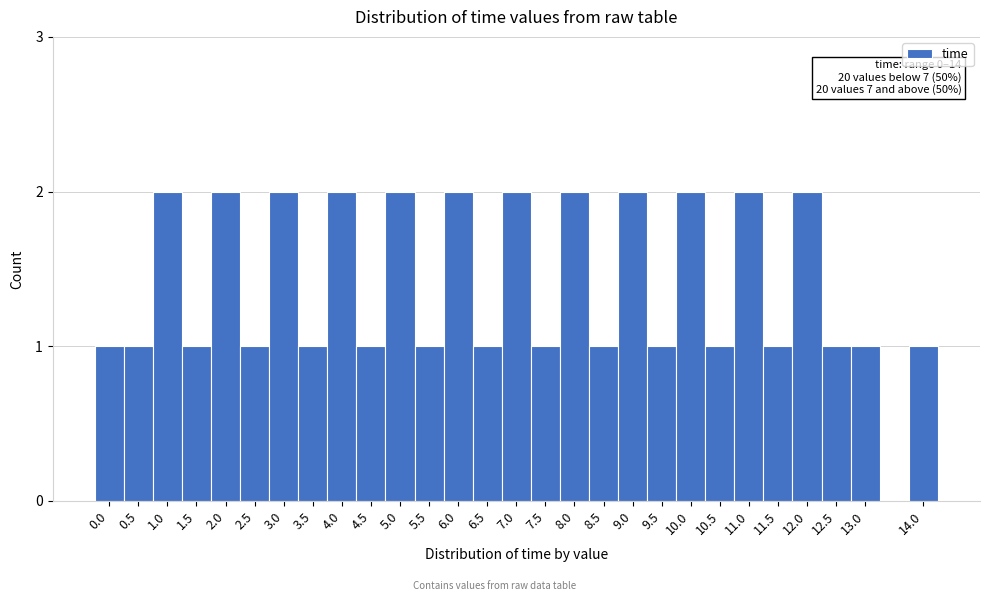

Reading right to left, transcribe all the data shown in this chart.

1	1	1	2	1	2	1	2	1	2	1	2	1	2	1	2	1	2	1	2	1	2	1	2	1	2	1	1